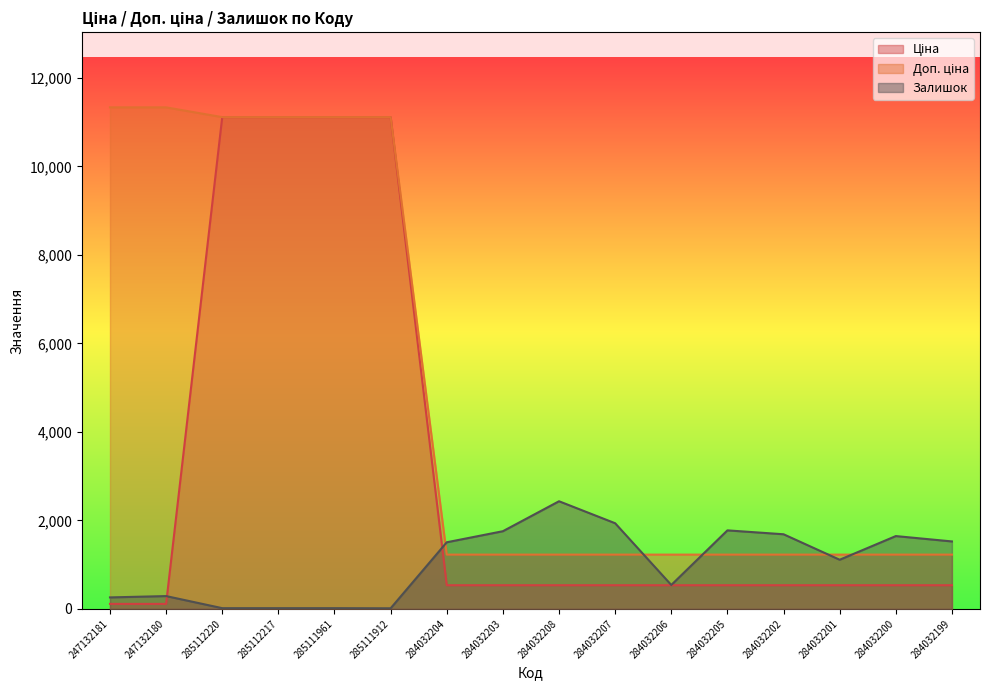

How many lines are shown in the chart?

3